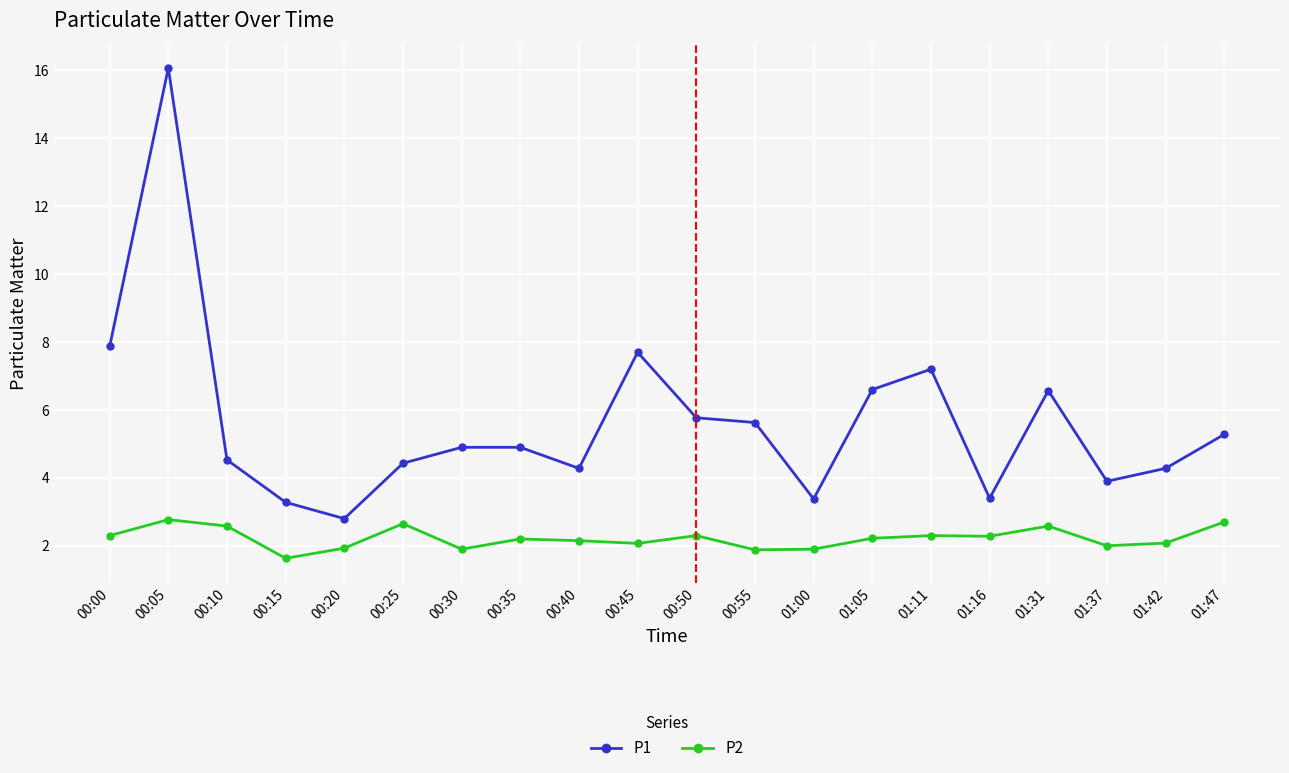

What is the label of the 13th point from the left?

01:00